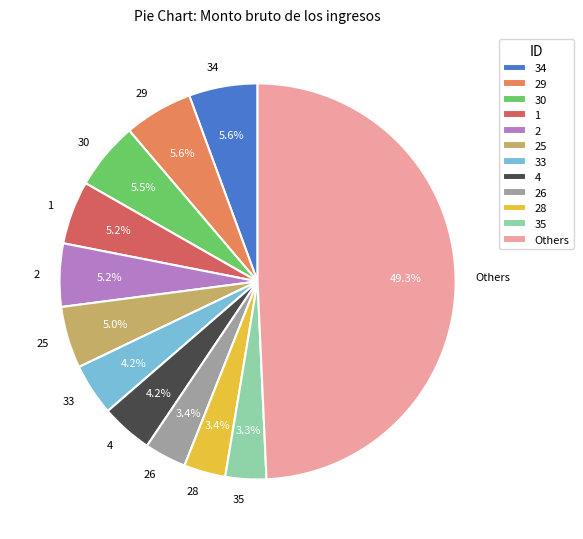

Approximately how many times larger is the value at 34 compared to 28?

1.6